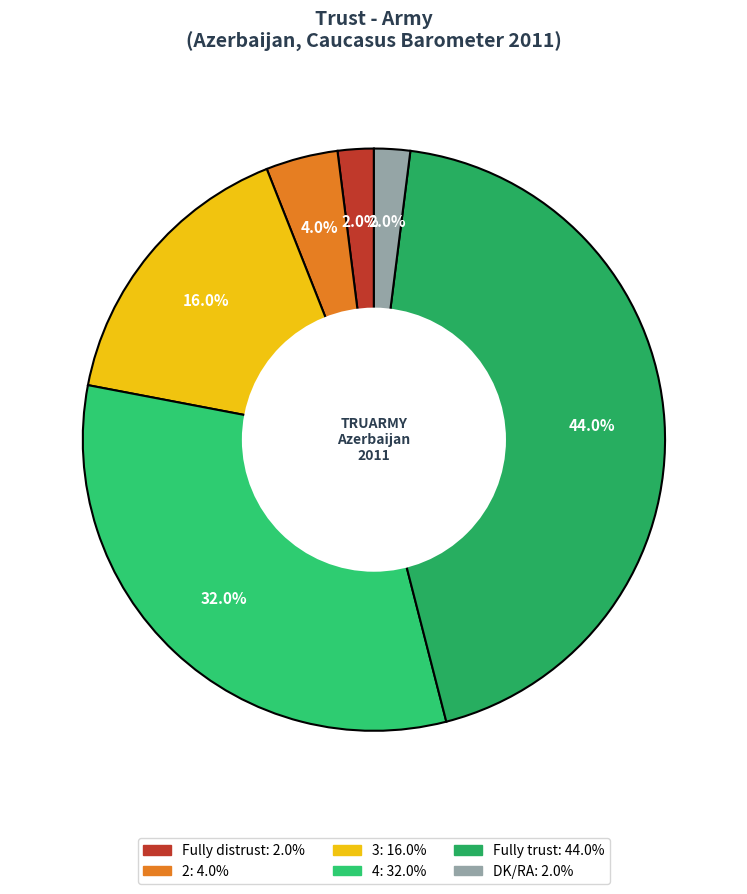

Does Fully distrust account for over 50% of the chart?

No